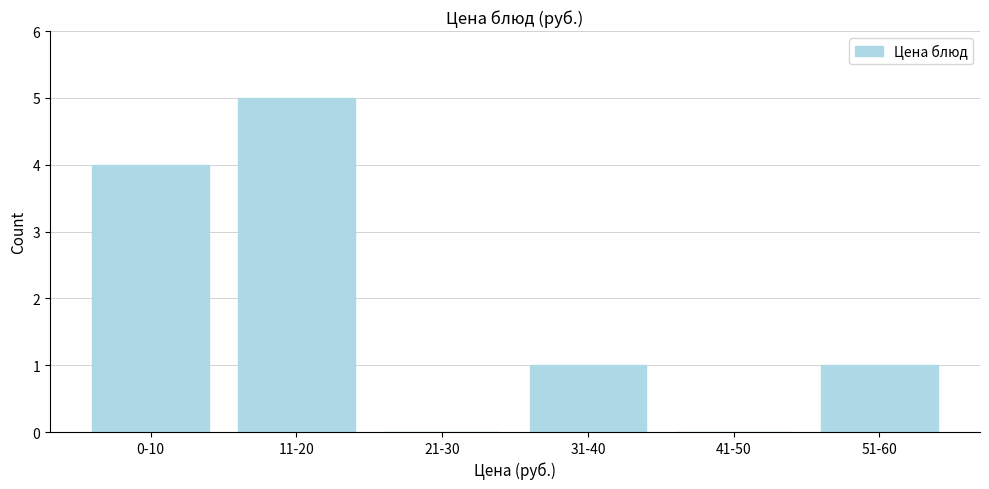

Reading right to left, extract all data points from this chart.

51-60=1	41-50=0	31-40=1	21-30=0	11-20=5	0-10=4